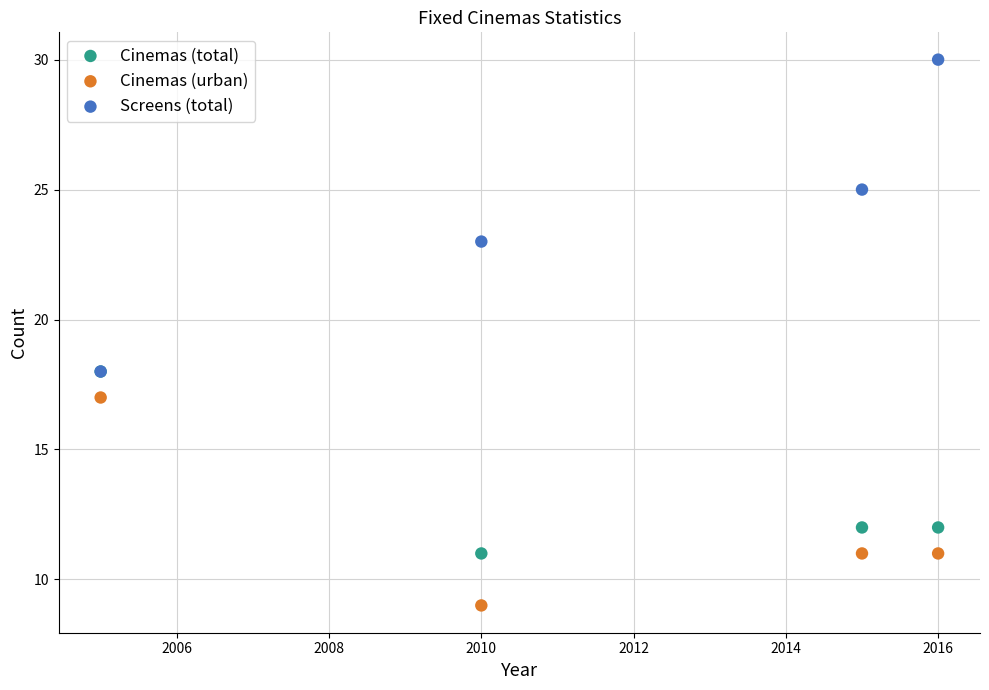

Which series has the widest spread of Y values?

Screens (total)